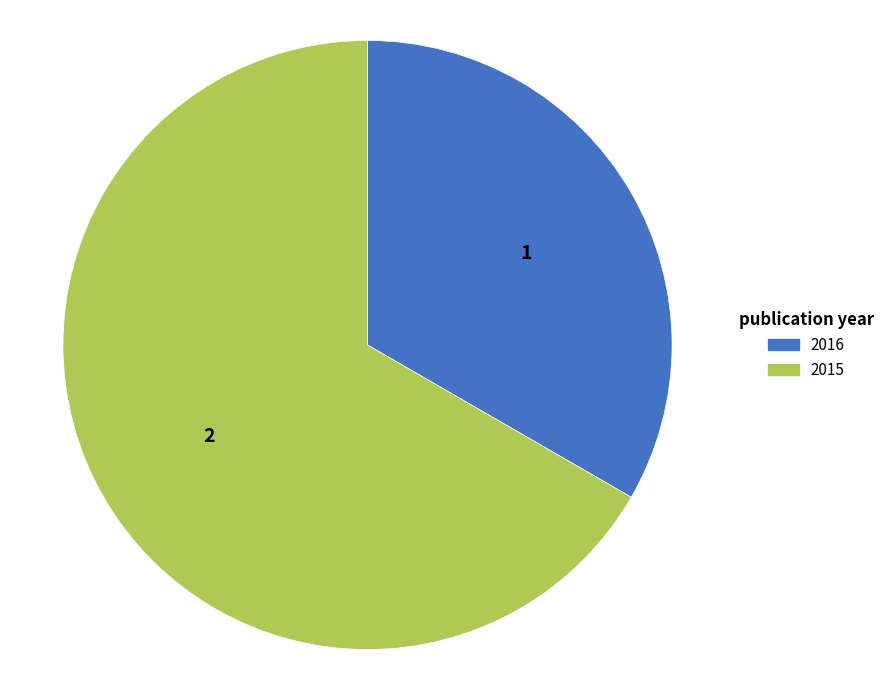

Combined, do 2015 and 2016 account for over 50%?

Yes